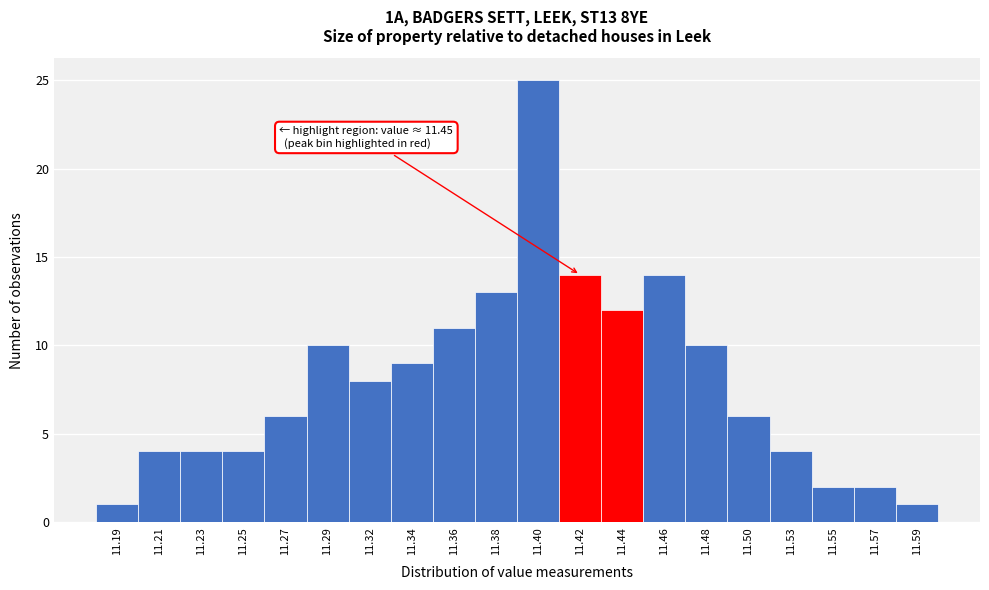

Reading left to right, transcribe all the data shown in this chart.

1	4	4	4	6	10	8	9	11	13	25	14	12	14	10	6	4	2	2	1